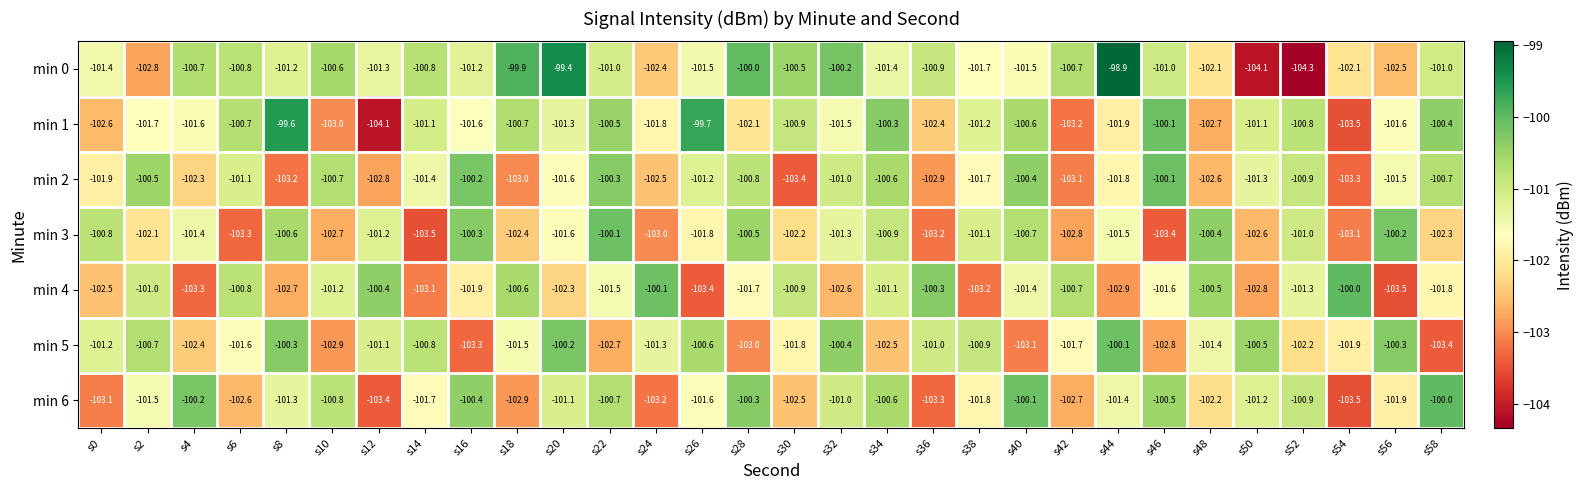

The min 6 series shows -153.0 at s0. True or false?

False